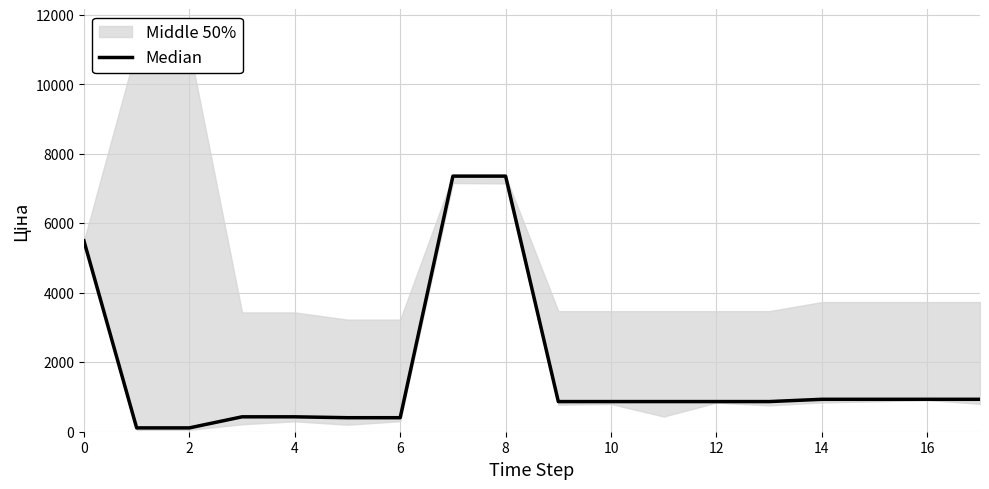

What is the difference between the maximum and second lowest values?

7249.6